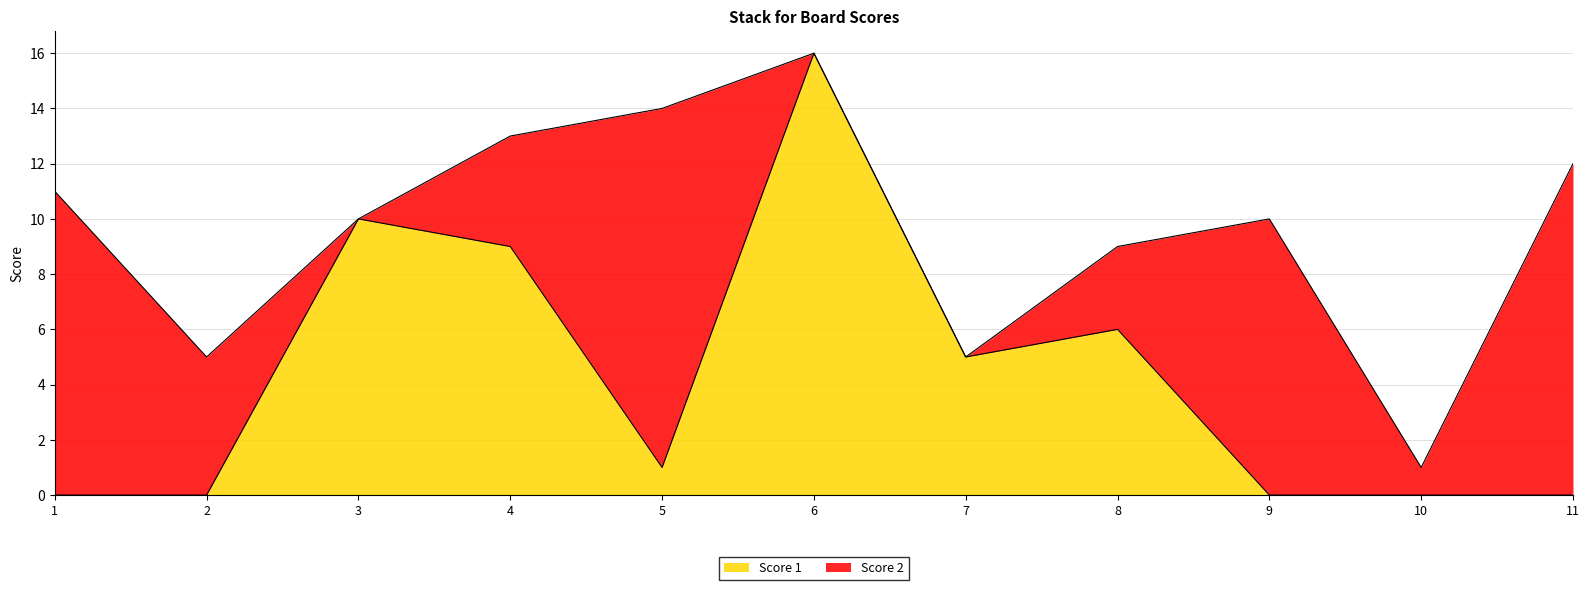

How many positive values are there?

6